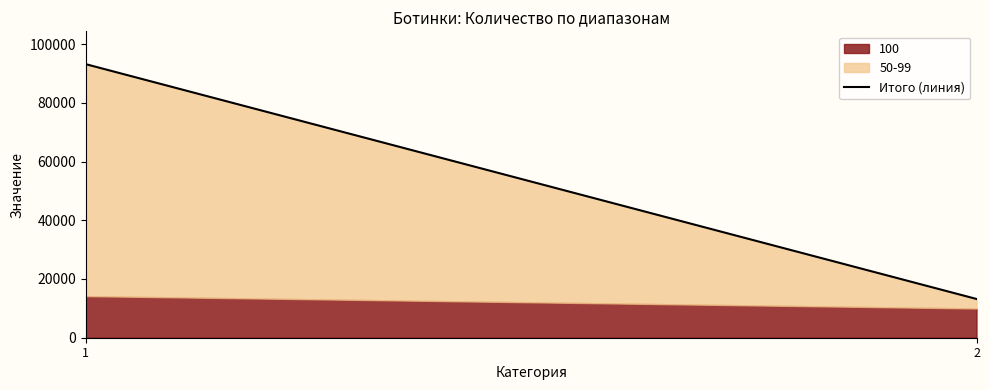

Rank the categories by value from lowest to highest.

2, 1